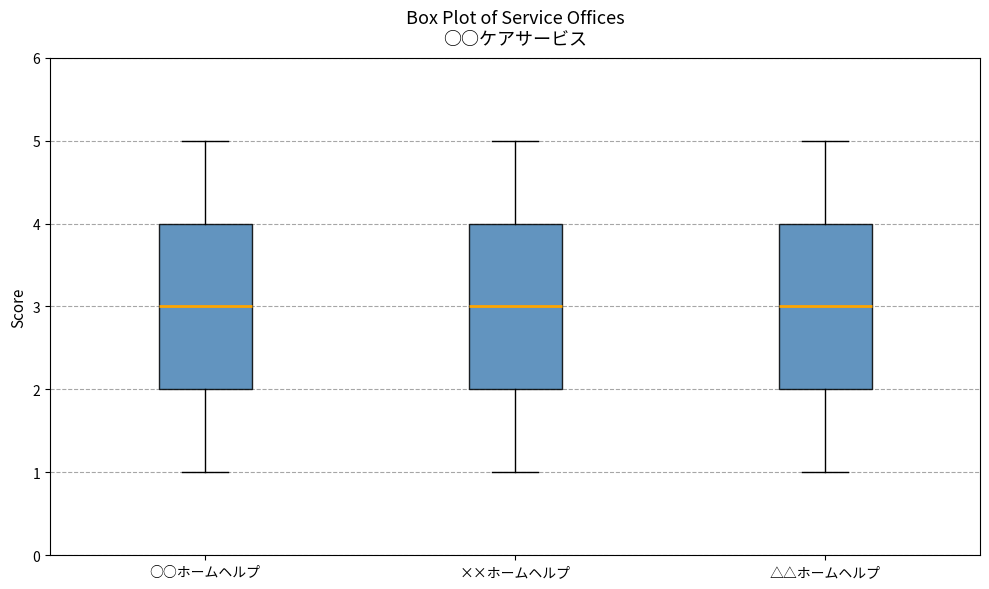

Where is the lower edge of the box for △△ホームヘルプ on the y-axis? The values are not printed on the chart, so give them approximately, as read against the axis.

2